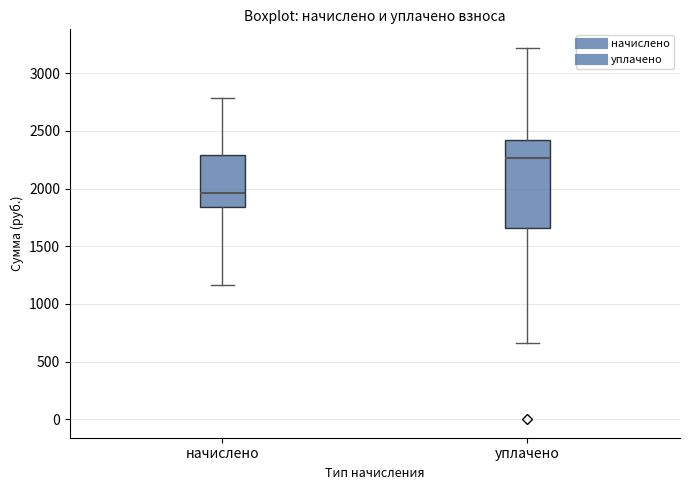

Where does the median line of the box for уплачено sit on the y-axis? The values are not printed on the chart, so give them approximately, as read against the axis.

2250